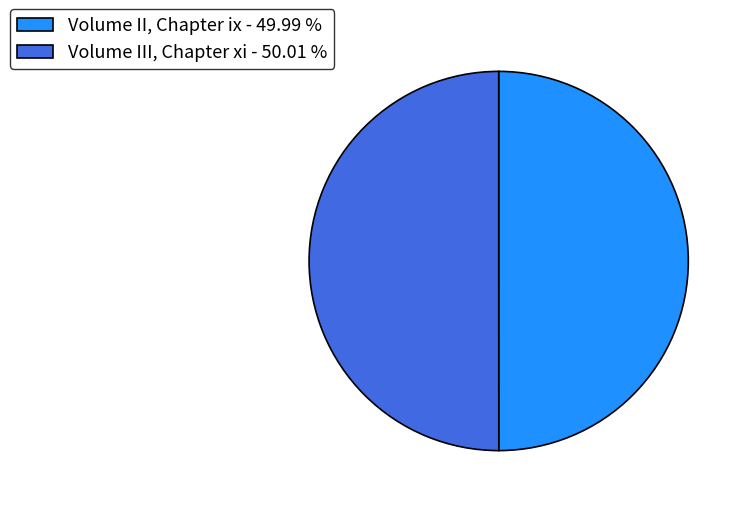

Is the sum of Volume III, Chapter xi - 50.01 % and Volume II, Chapter ix - 49.99 % greater than half?

Yes